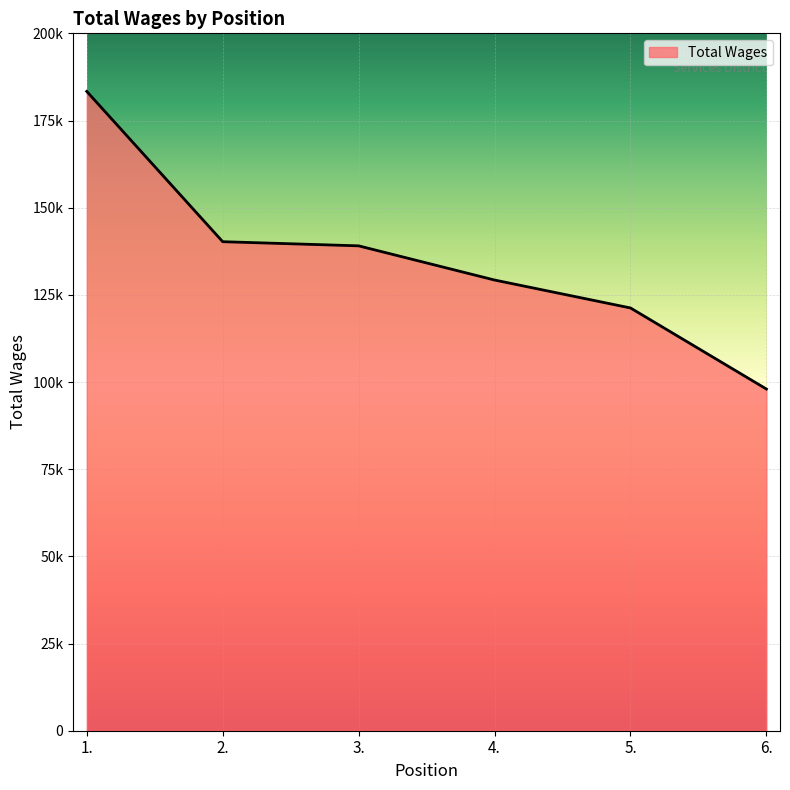

Does the chart display data point markers on the line(s)?

No